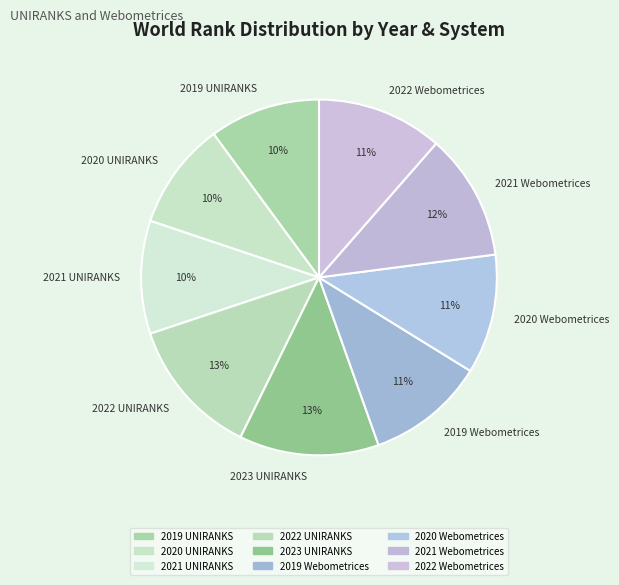

To the nearest percent, what is the combined percentage of 2022 Webometrices and 2020 UNIRANKS?

21%